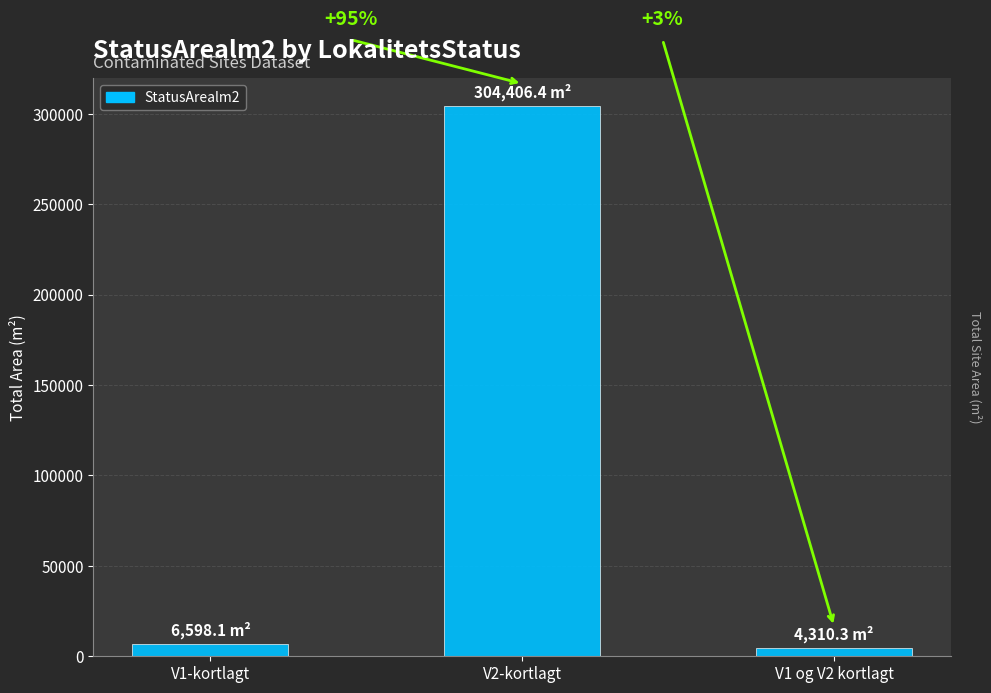

What is the label of the 2nd bar from the left?

V2-kortlagt